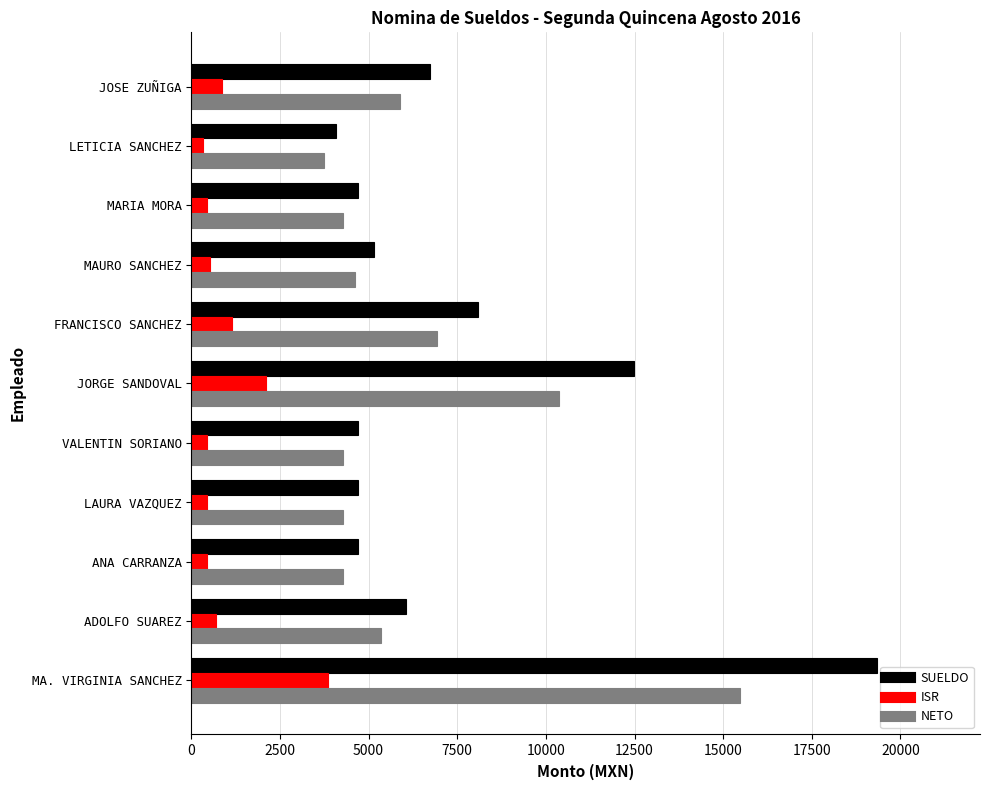

What value does the NETO series have at MARIA MORA?

4266.7